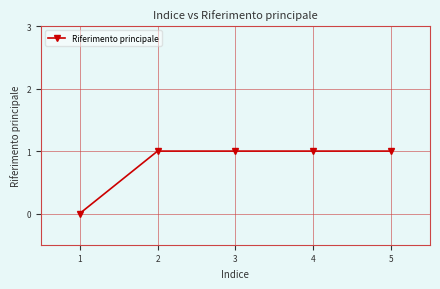

The value at 2 is 1. True or false?

True